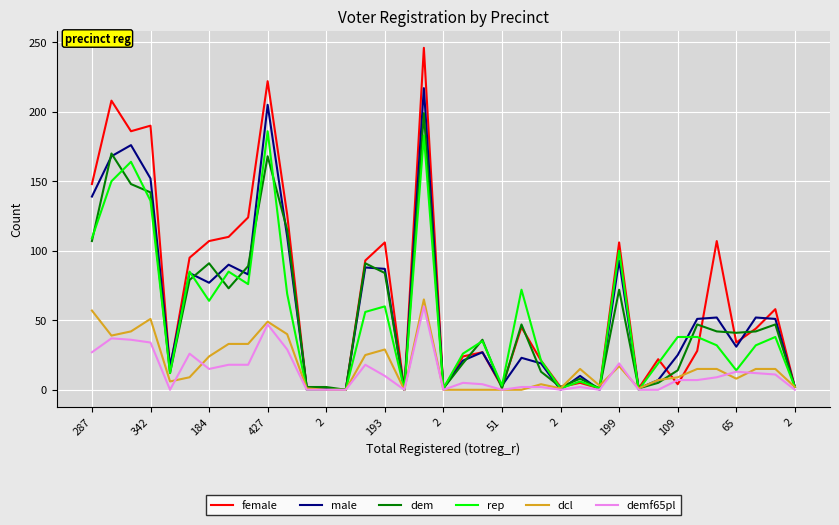

How many lines are shown in the chart?

6